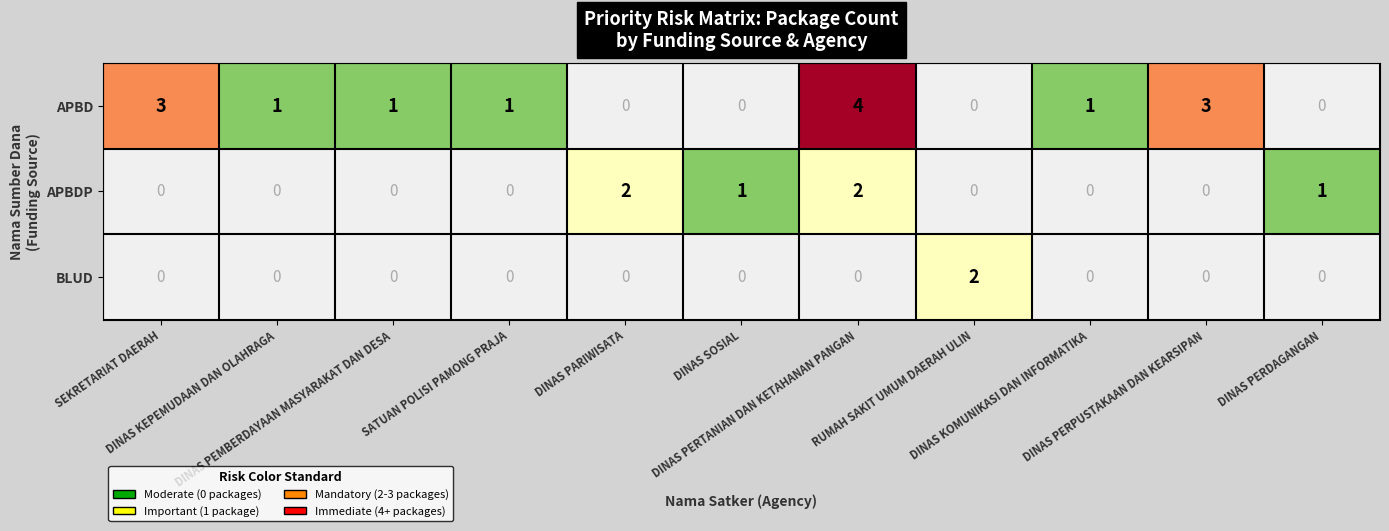

Which series has the largest range (max minus min)?

APBD